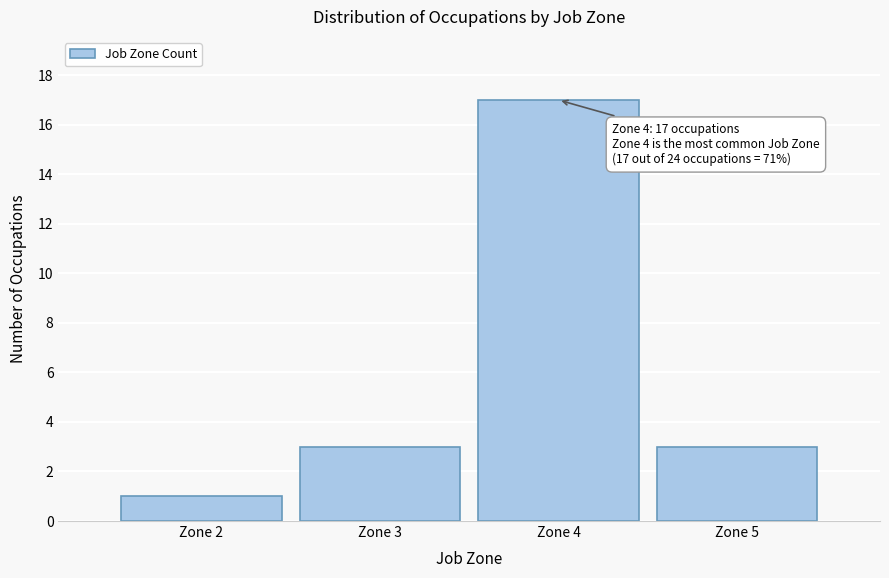

Reading left to right, transcribe all the data shown in this chart.

Zone 2=1	Zone 3=3	Zone 4=17	Zone 5=3